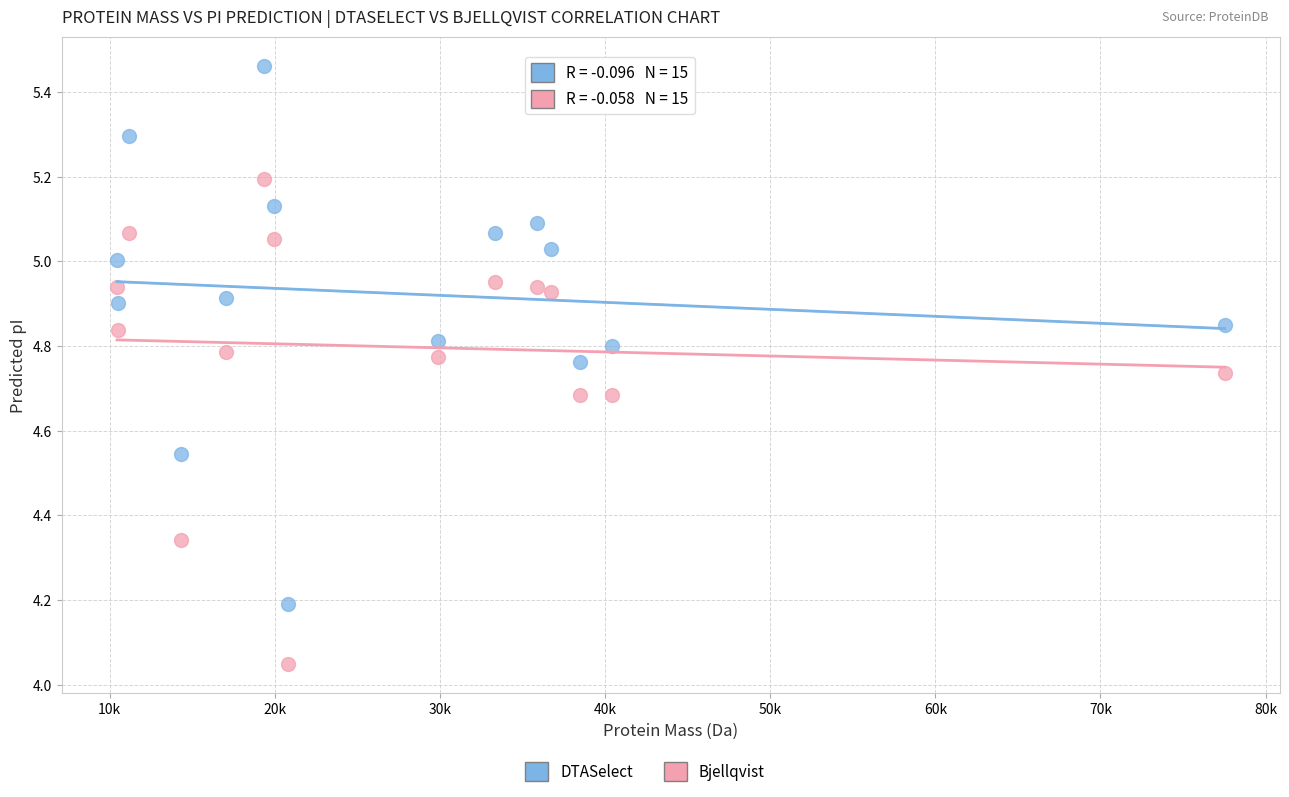

In the DTASelect series, what Y value is closest to 4?

4.2